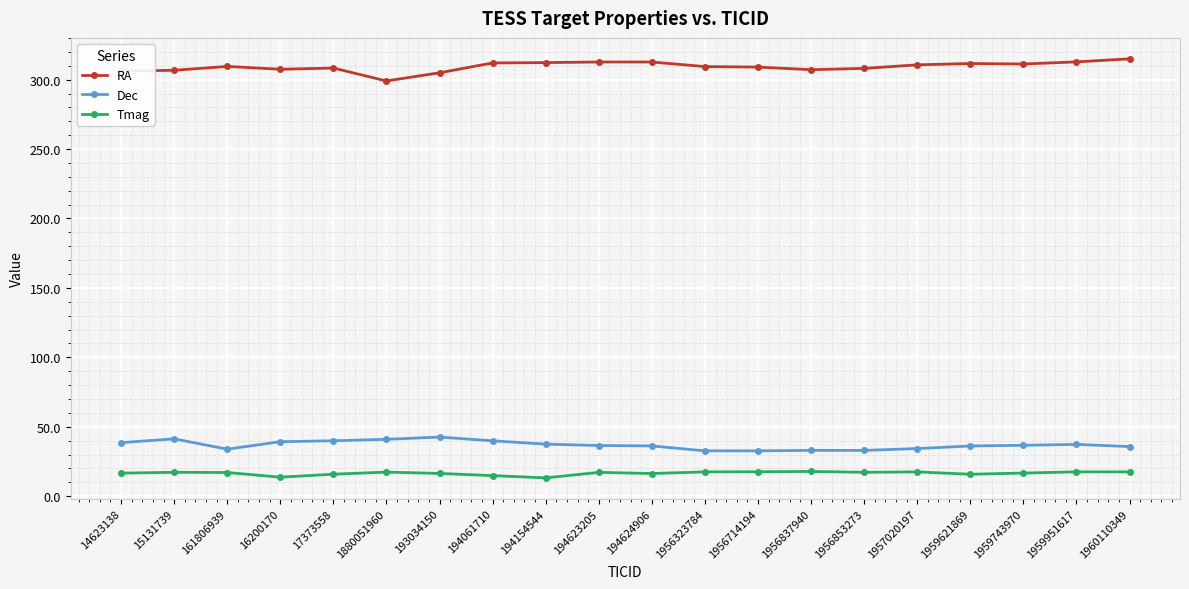

Which series has the largest total across all categories?

RA